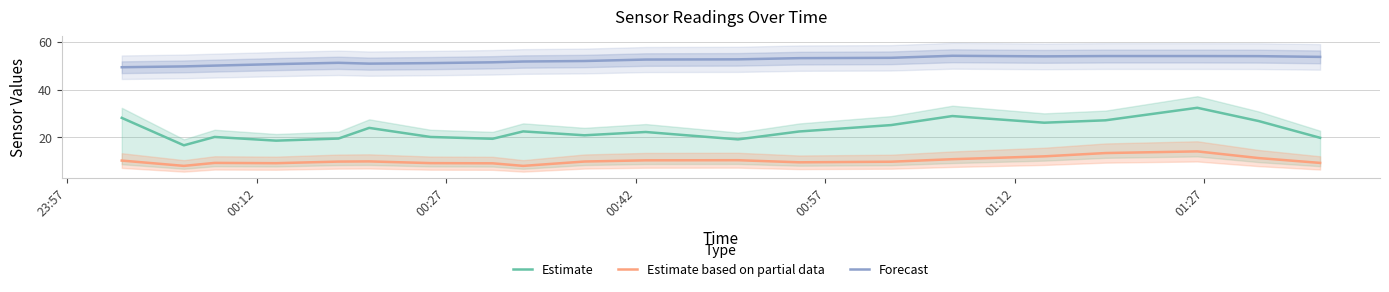

What are all the series names shown in the legend?

Estimate, Estimate based on partial data, Forecast